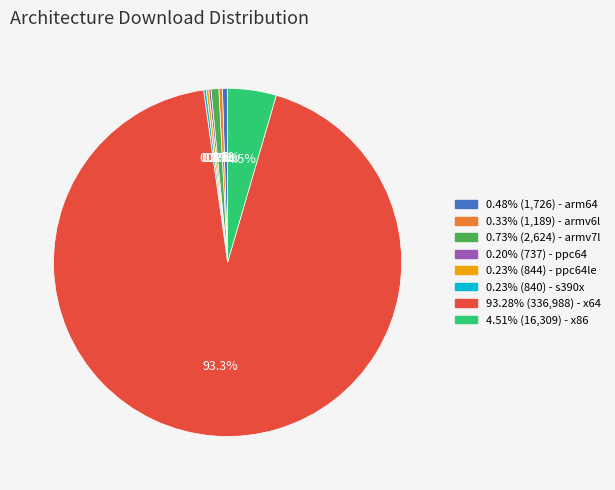

Is there a majority slice in this chart?

Yes